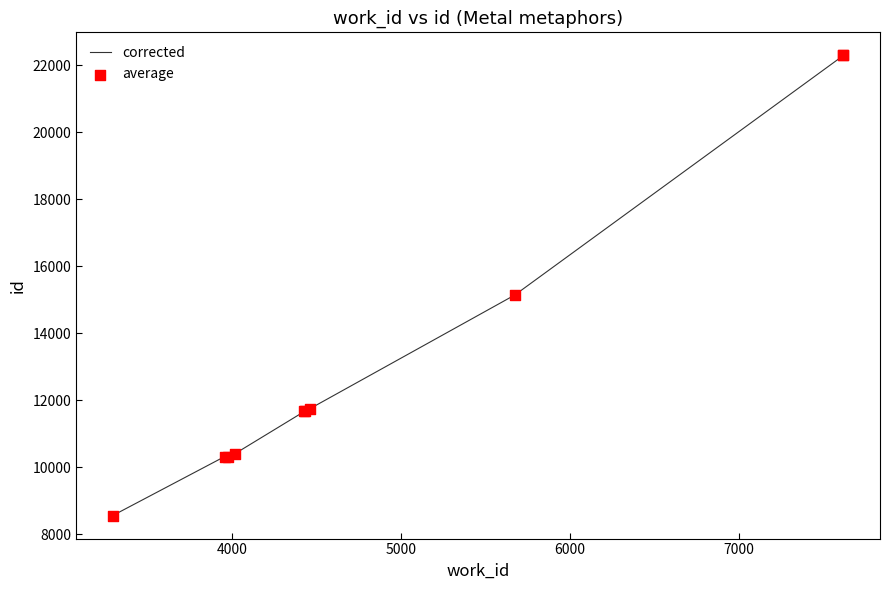

Is the value of corrected at 4000 greater than the value of average at 5000?

No